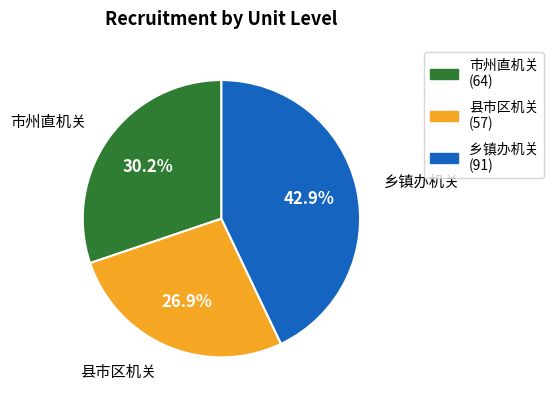

How many segments does this pie chart have?

3